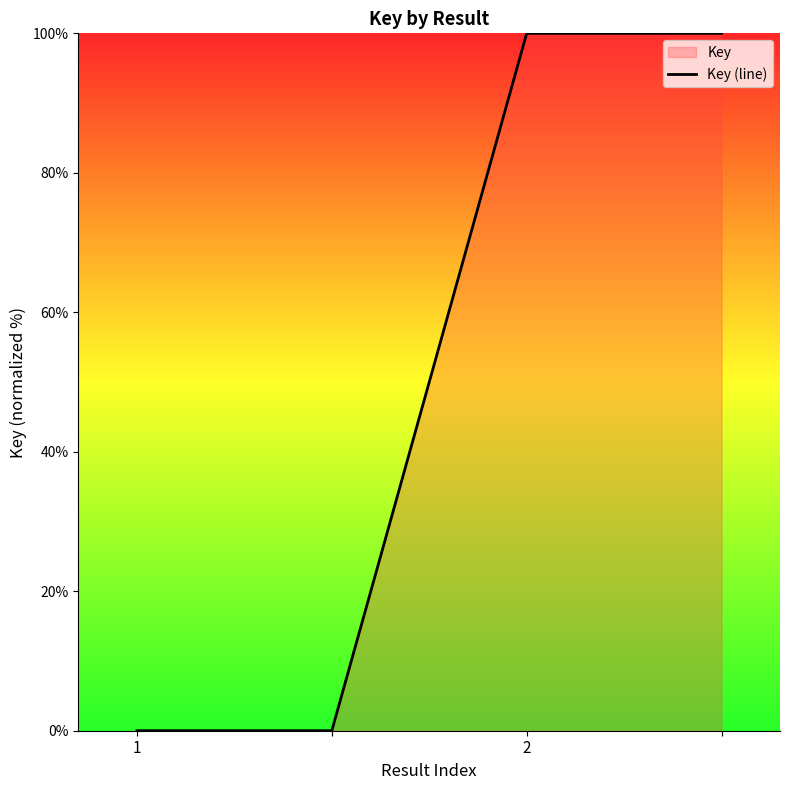

Reading left to right, extract all data points from this chart.

0	0	100	100